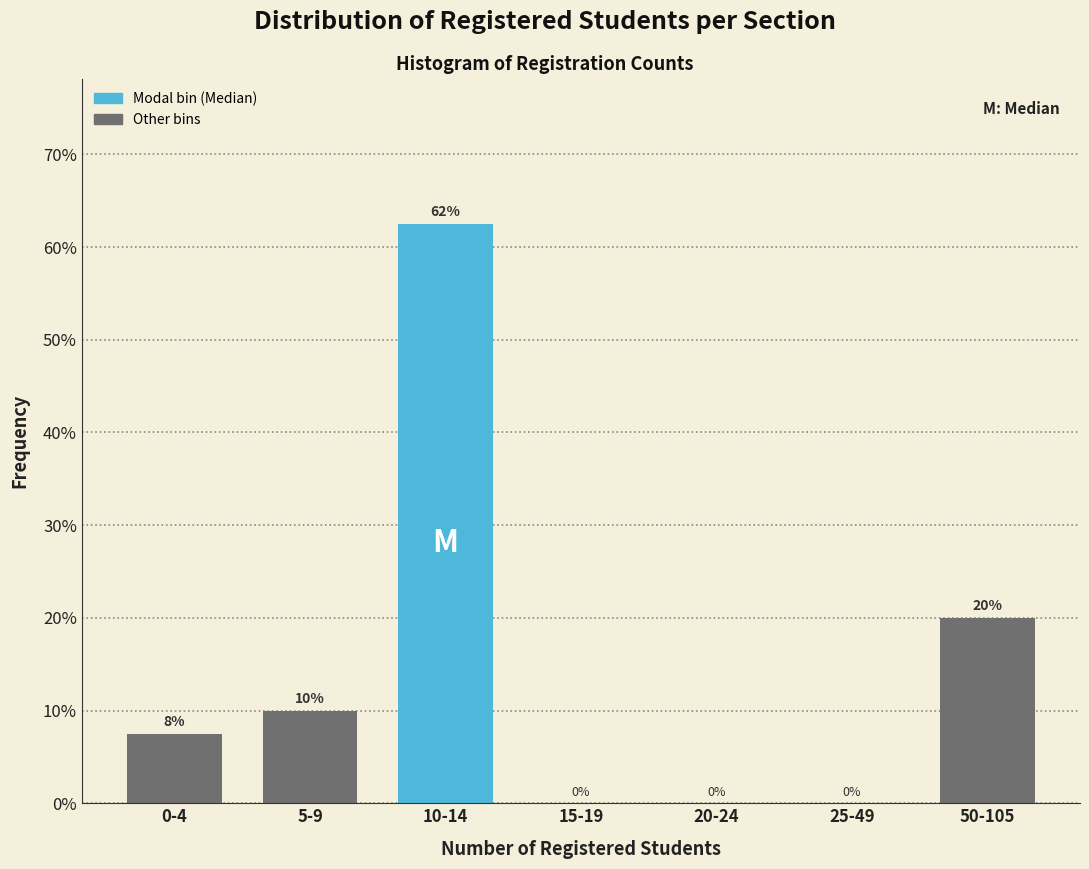

Is it true that the value at 15-19 is 26.0?

False